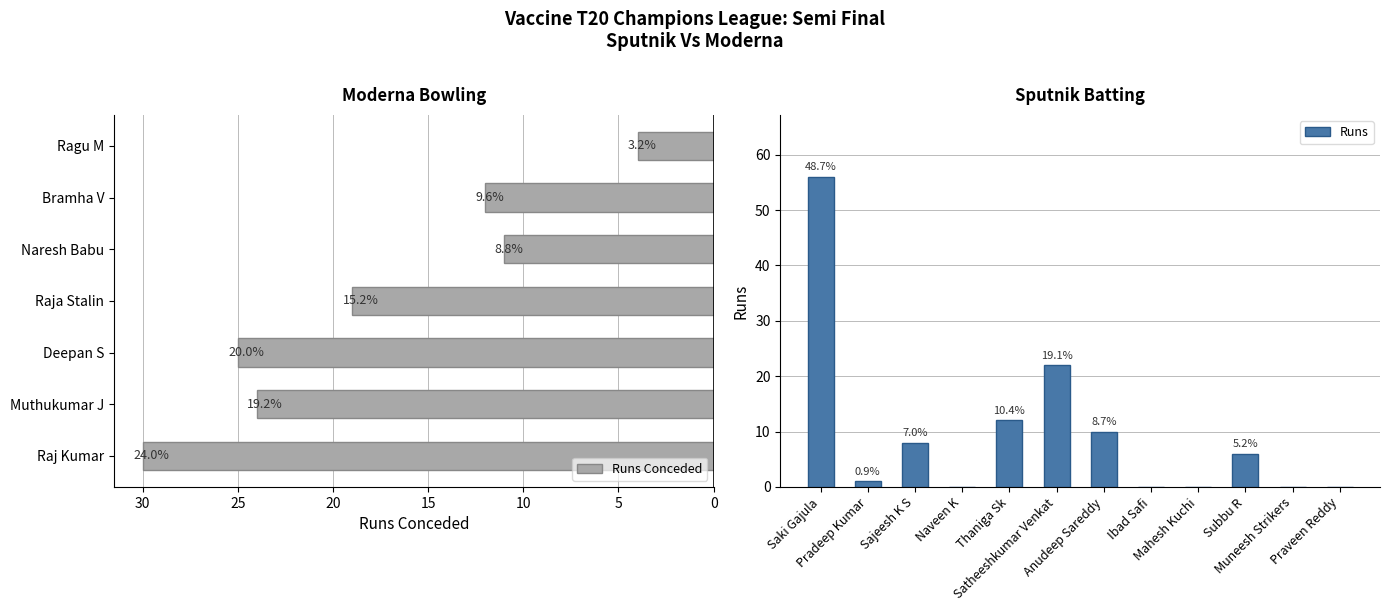

The chart shows a value of 22 at Satheeshkumar Venkat. True or false?

True